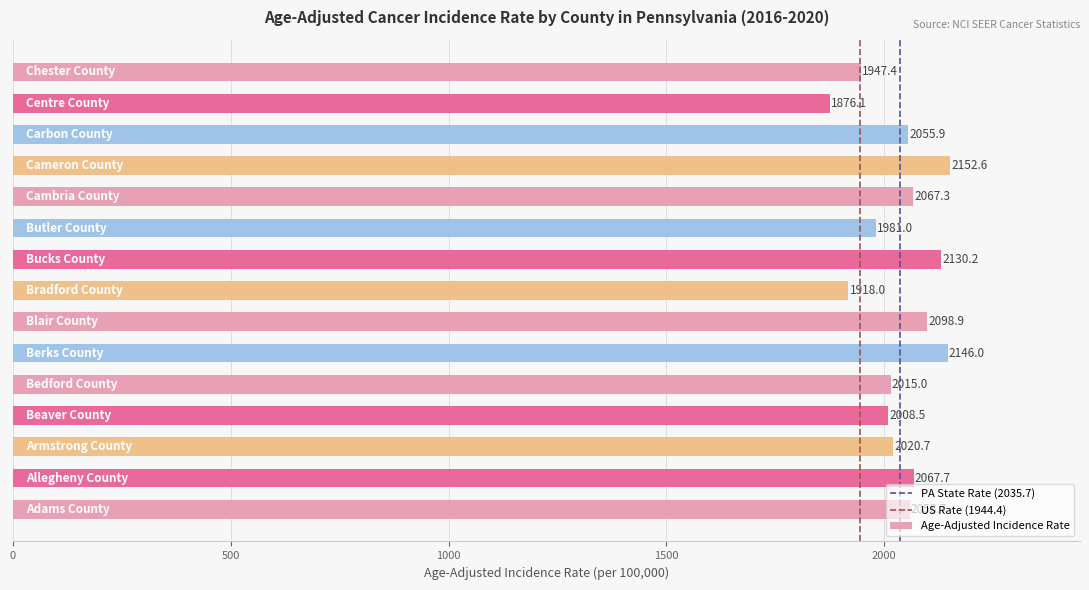

What is the greatest value displayed?

2152.6